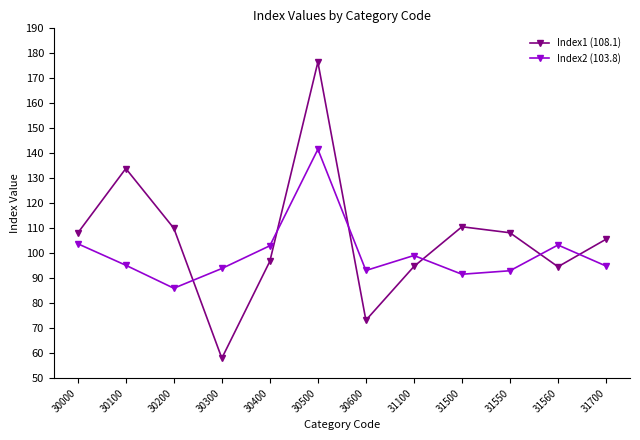

What is the value of the Index2 (103.8) point at the 2nd from the left?

95.2